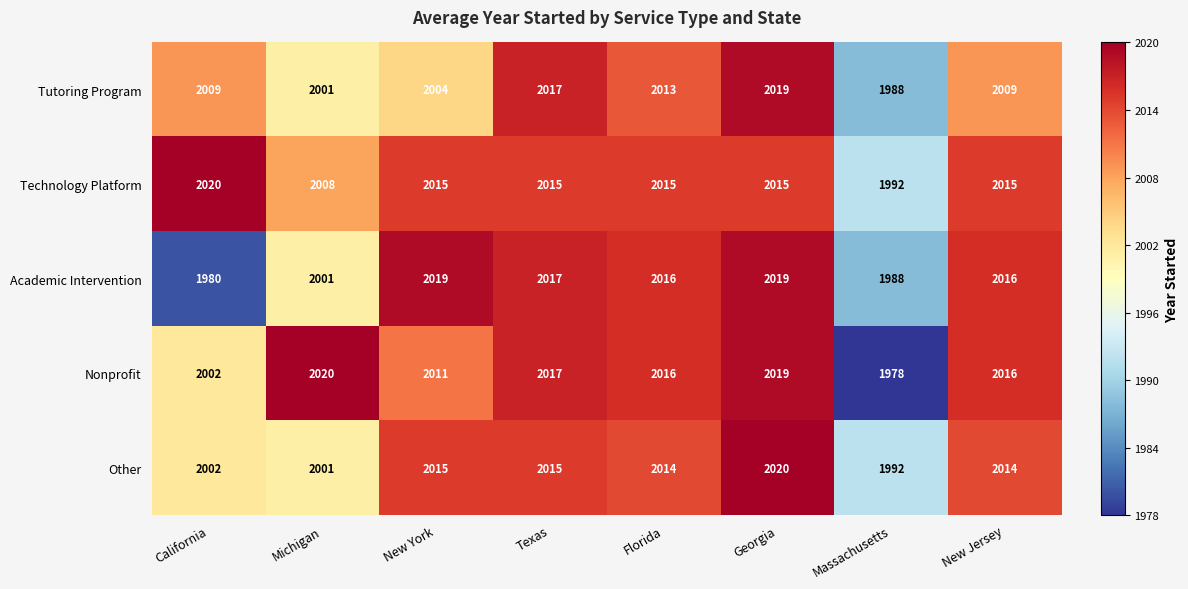

How many distinct data groups are displayed?

5